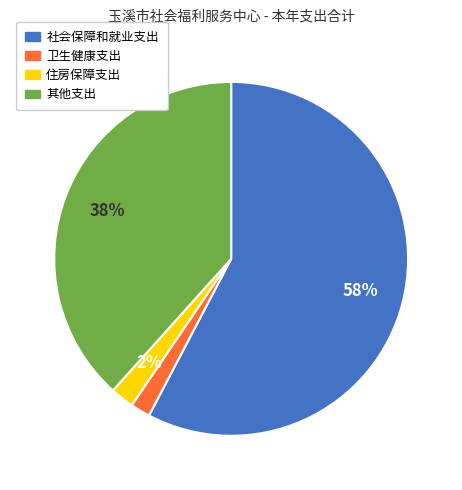

To the nearest percent, what is the combined percentage of 住房保障支出 and 卫生健康支出?

4%